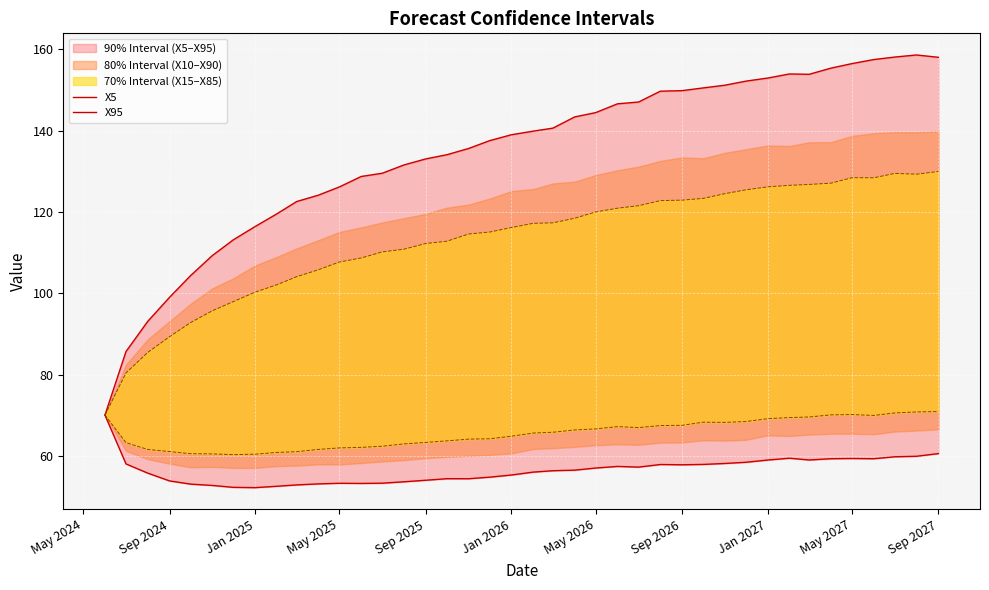

How many interior local valleys does the X95 series have?

1